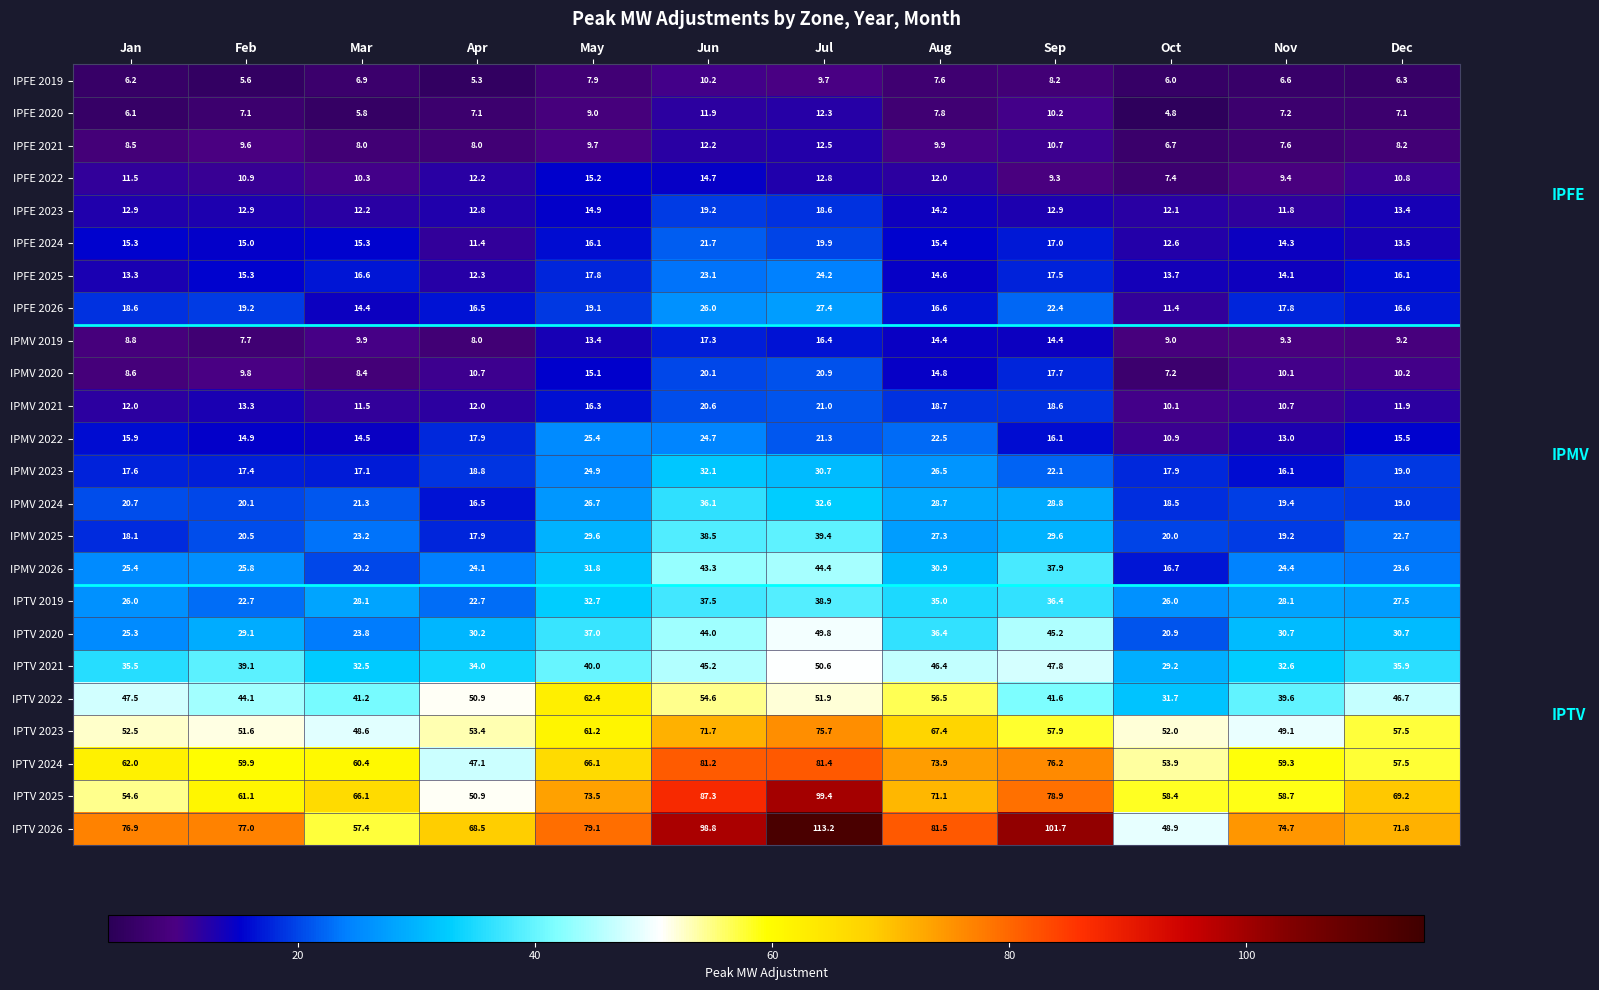

True or false: IPTV 2023 has a value of 75.7 at Jul.

True